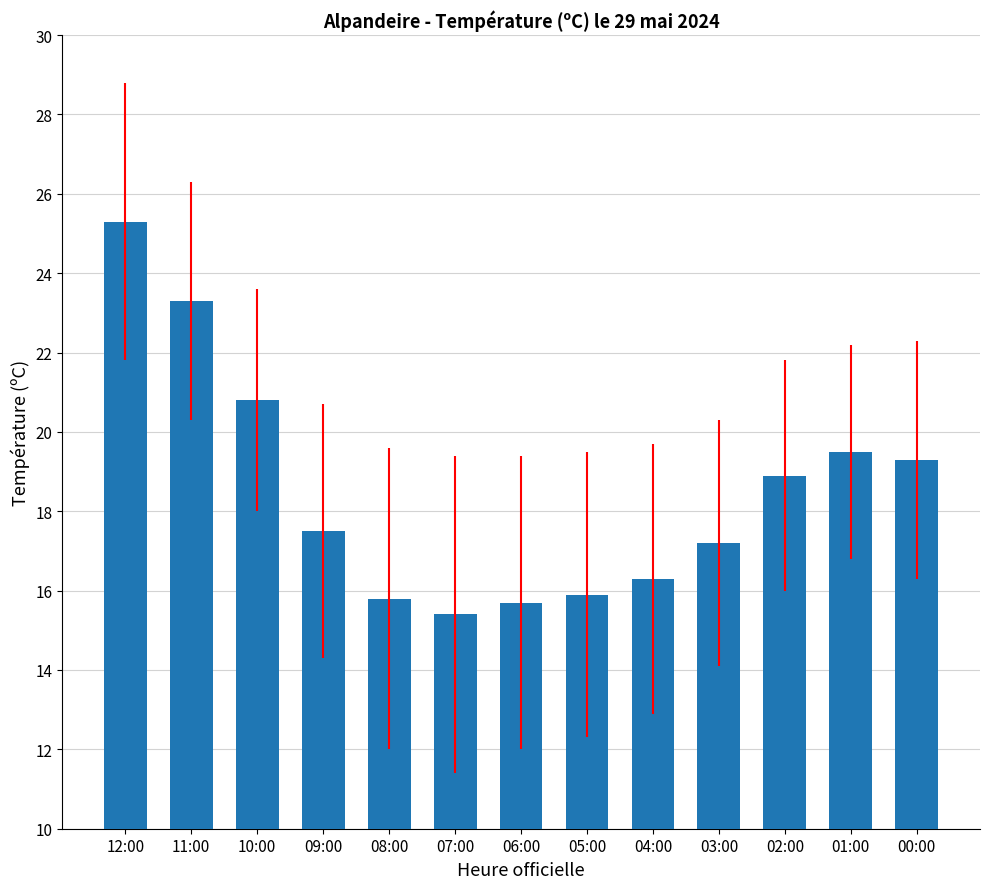

How many values are below 17?

5